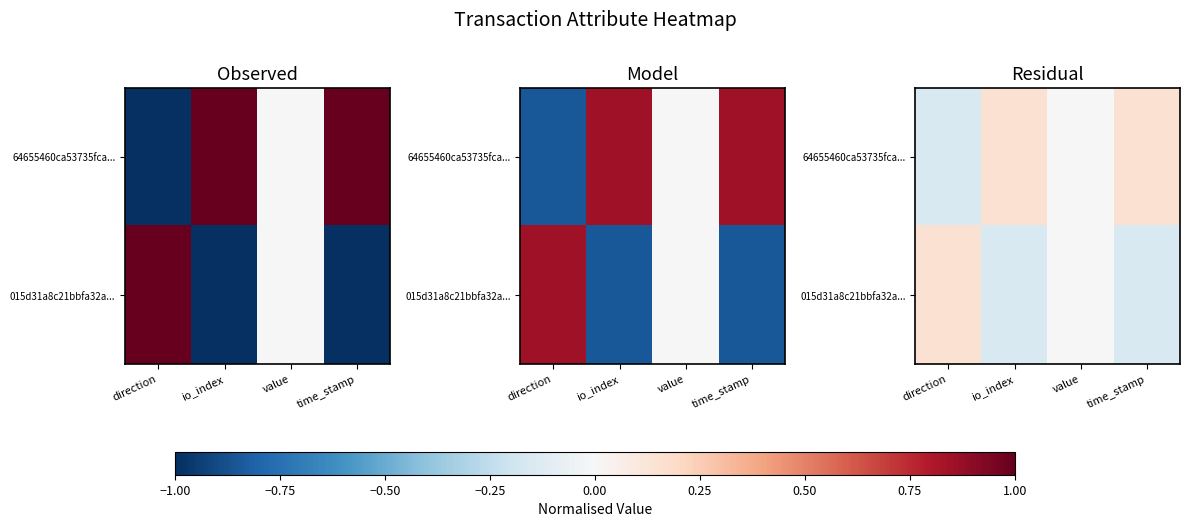

What is the sum of all 015d31a8c21bbfa32a... values?

-0.2